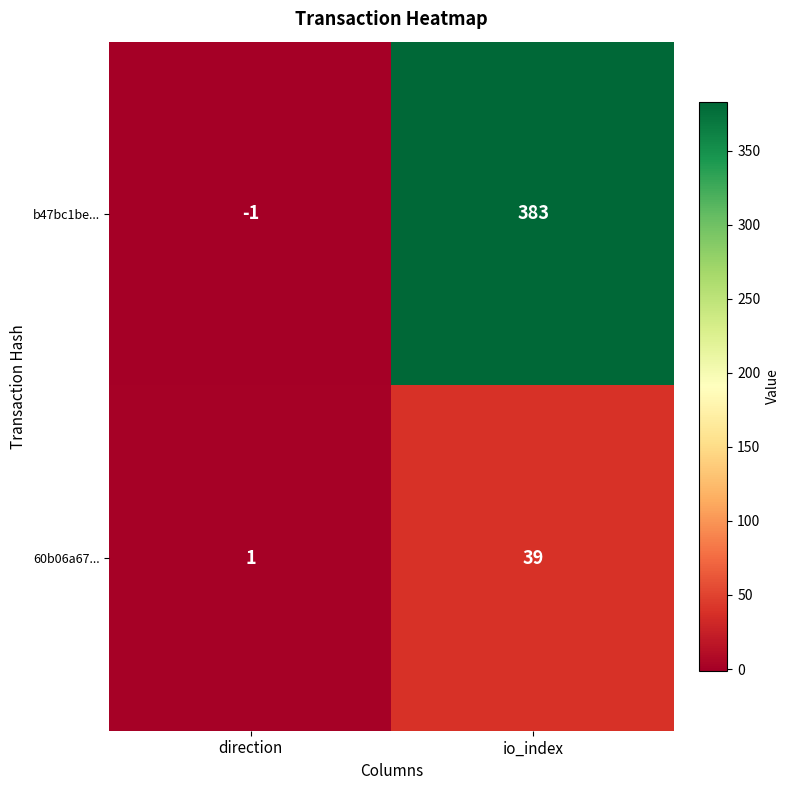

What is the spread (max minus min) of values at io_index?

344